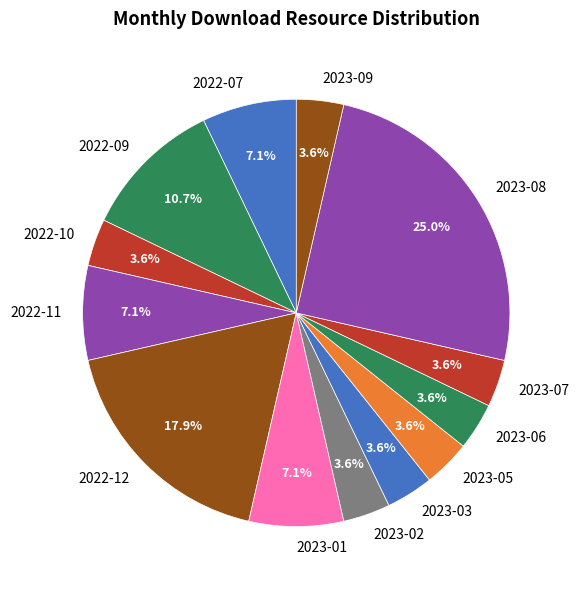

Is 2023-06 the majority of the pie?

No